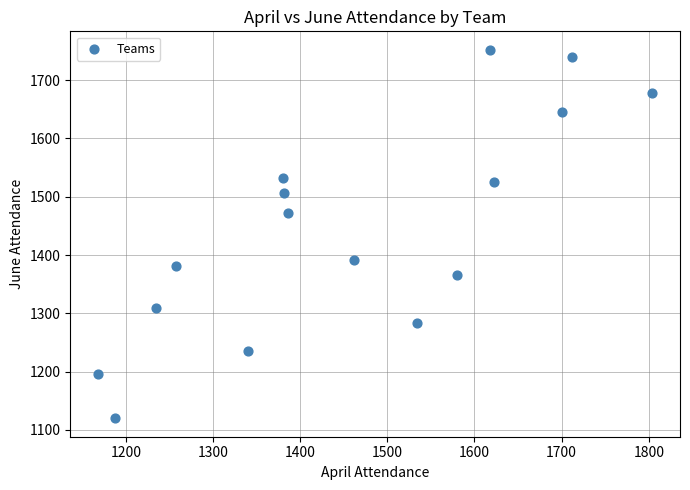

What Y value in the scatter plot is closest to 1436?

1472